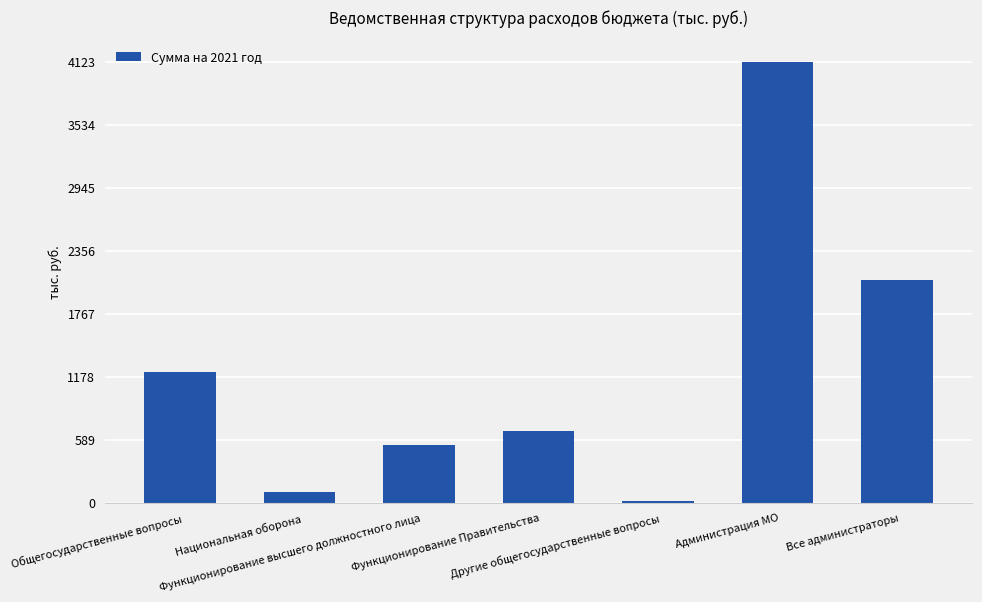

Rank the categories by value from highest to lowest.

Администрация МО, Все администраторы, Общегосударственные вопросы, Функционирование Правительства, Функционирование высшего должностного лица, Национальная оборона, Другие общегосударственные вопросы